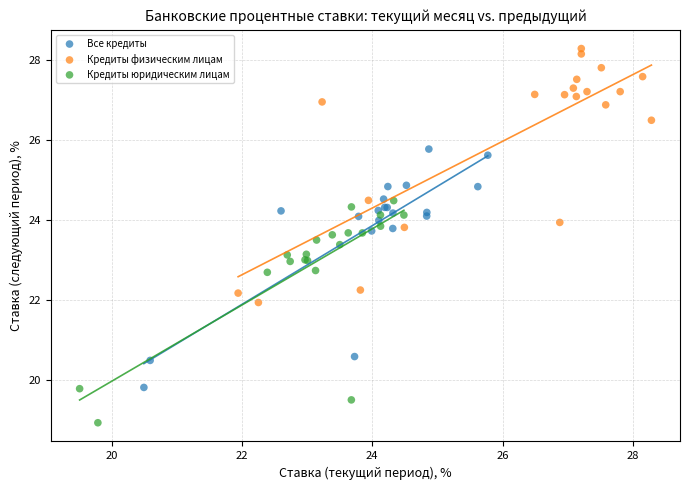

Which series contains the lowest Y value?

Кредиты юридическим лицам